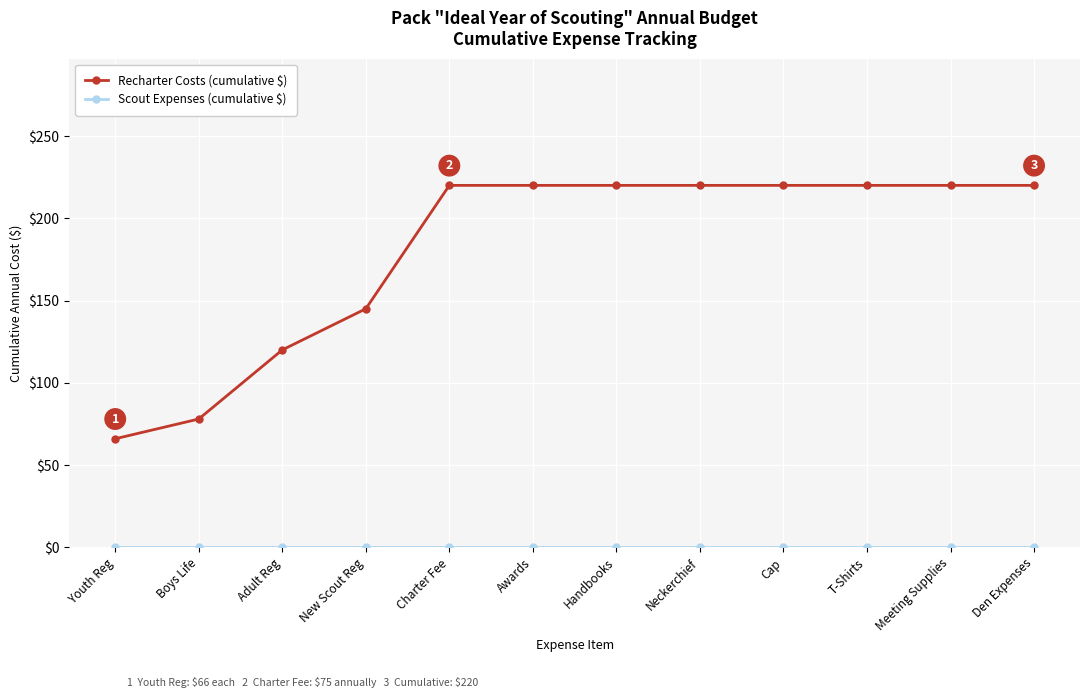

Is the value of Scout Expenses (cumulative $) at Neckerchief greater than the value of Recharter Costs (cumulative $) at Handbooks?

No